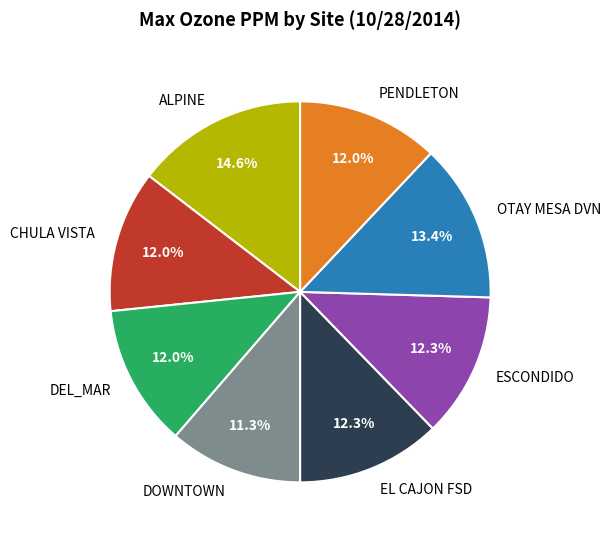

Which category has the smallest portion of the pie?

DOWNTOWN